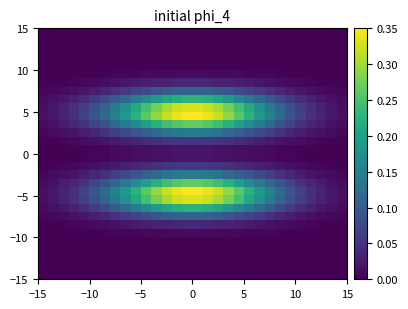

How many categories are shown in the chart?

30